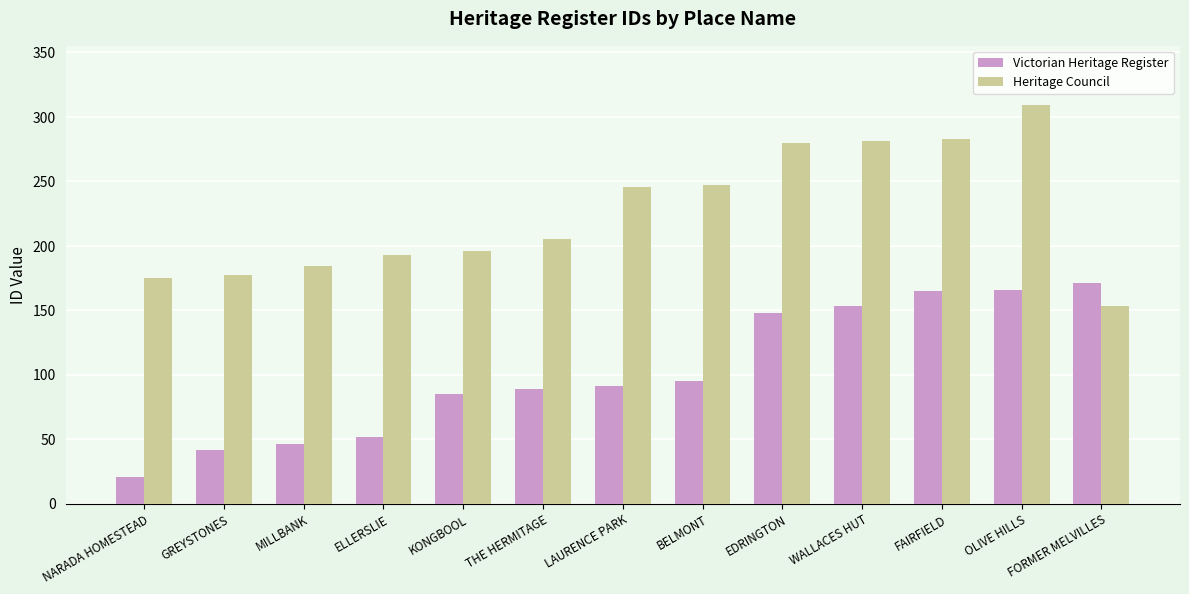

What is the difference between the highest and lowest values at GREYSTONES?

135